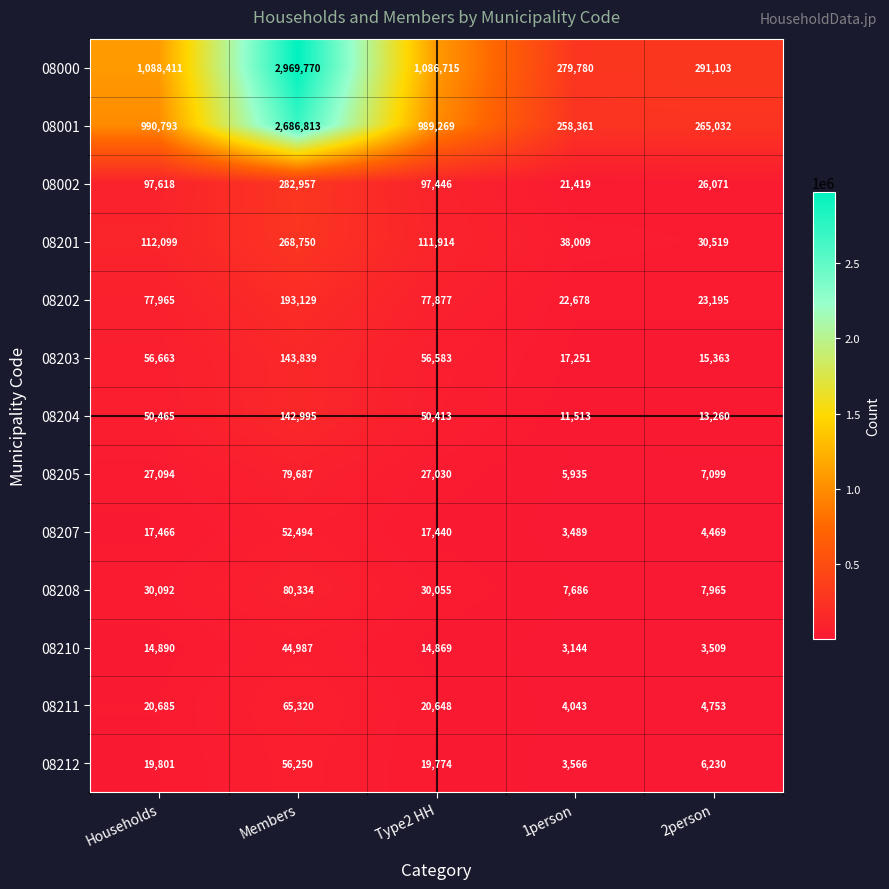

List the series in order of their peak value, highest first.

08000, 08001, 08002, 08201, 08202, 08203, 08204, 08208, 08205, 08211, 08212, 08207, 08210